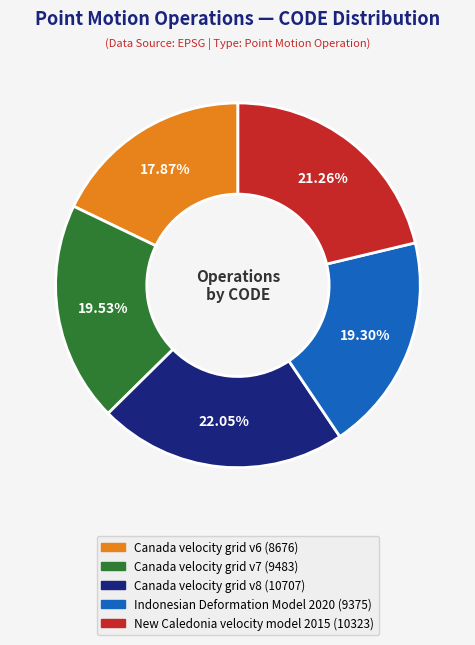

What is the total percentage of Indonesian Deformation Model 2020 and Canada velocity grid v6?

37.2%